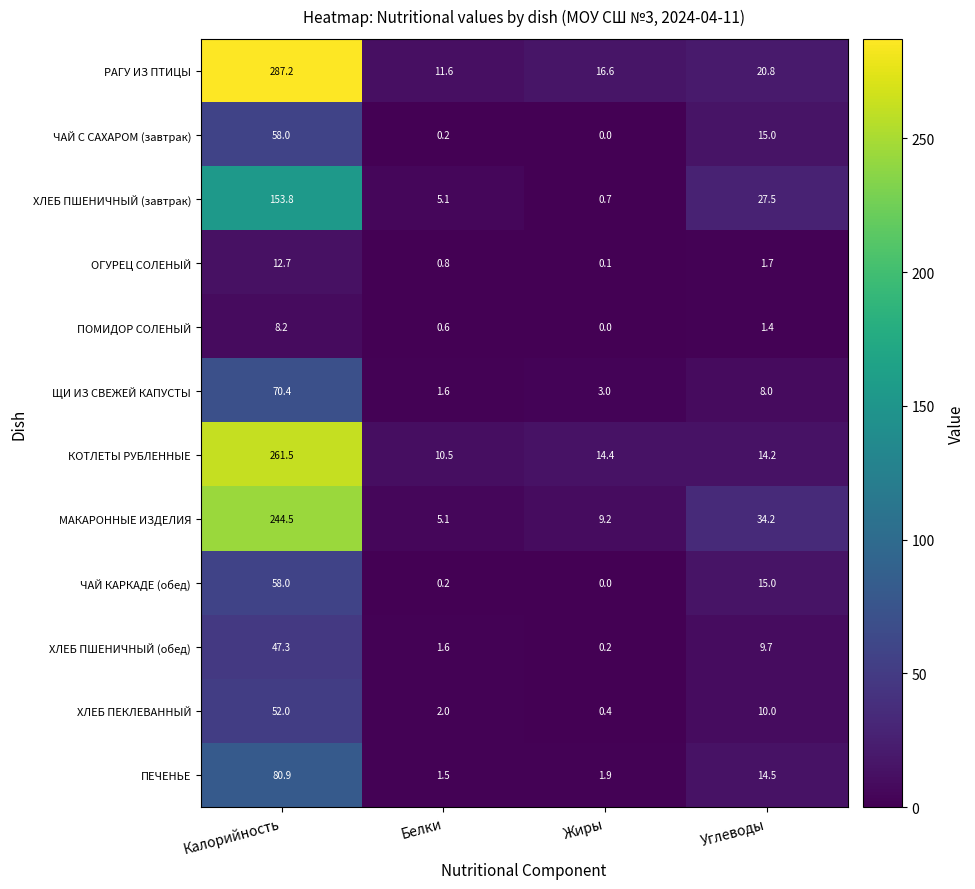

What is the maximum value for ПОМИДОР СОЛЕНЫЙ?

8.2